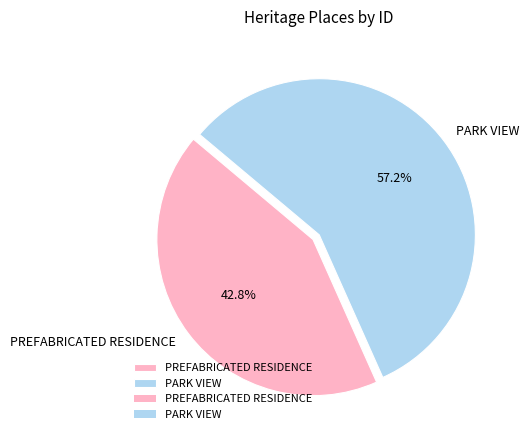

Combined, what portion of the pie is PARK VIEW and PREFABRICATED RESIDENCE?

100.0%